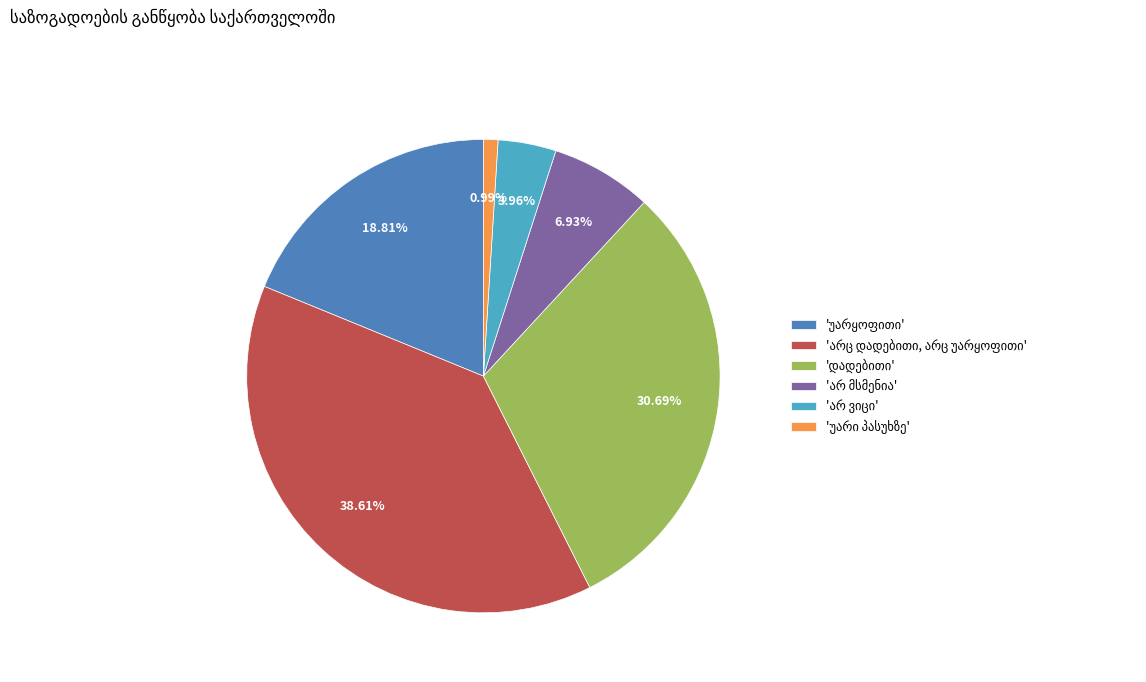

To the nearest percent, what is the difference between the largest and smallest slice percentages?

38%